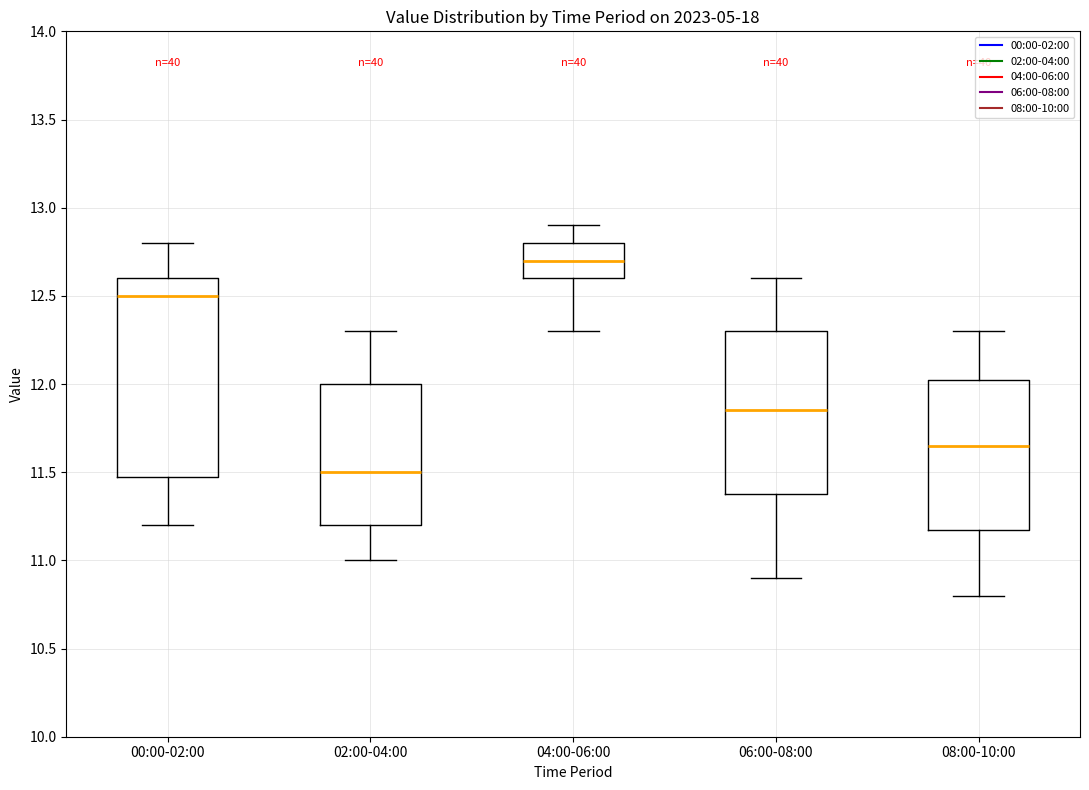

Where is the upper edge of the box for 04:00-06:00 on the y-axis? The values are not printed on the chart, so give them approximately, as read against the axis.

12.80